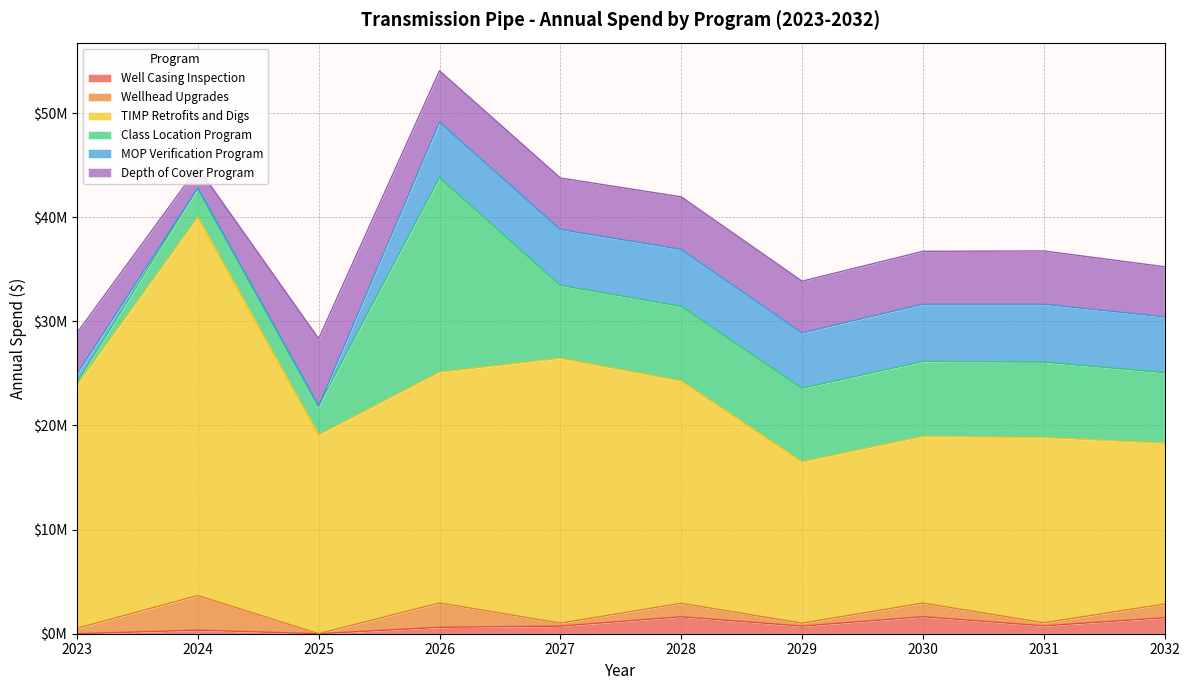

What is the total value across all series at 2031?

36759169.6